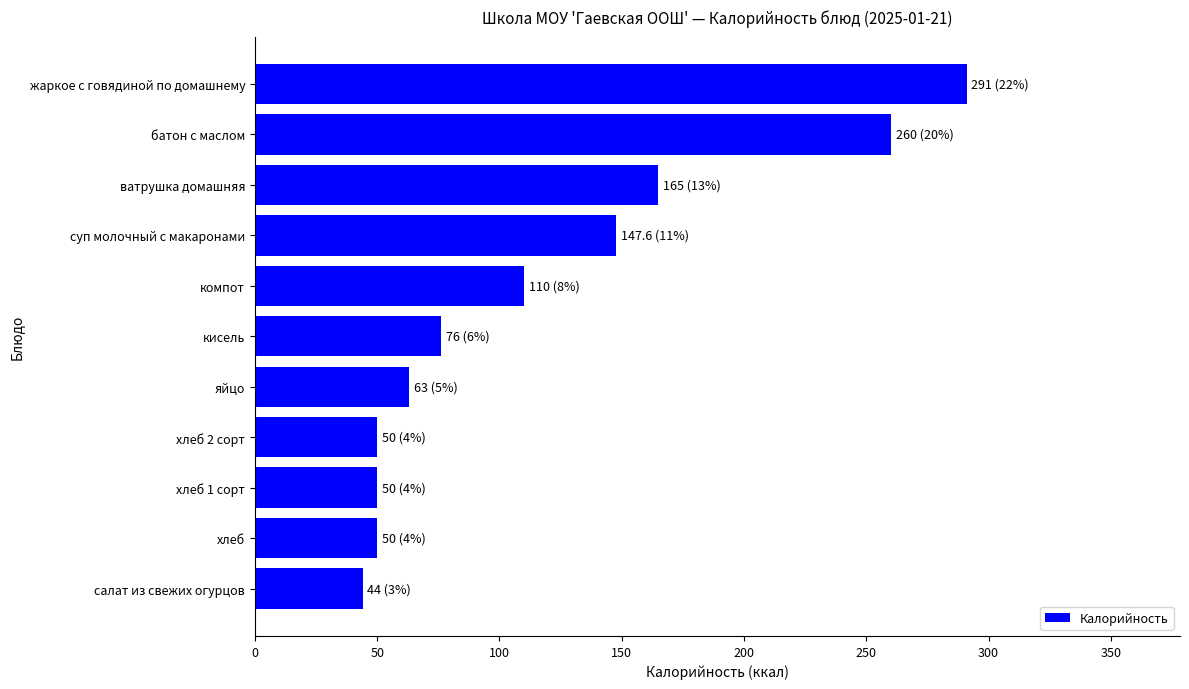

What is the maximum value shown in the chart?

291.0